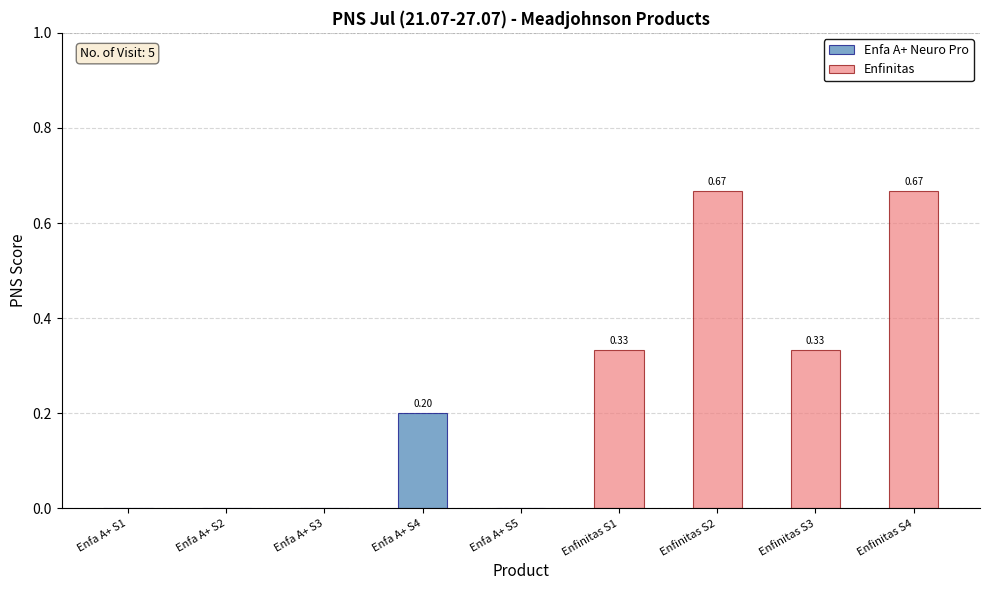

At which category does the chart reach its minimum across all series?

Enfa A+ S1